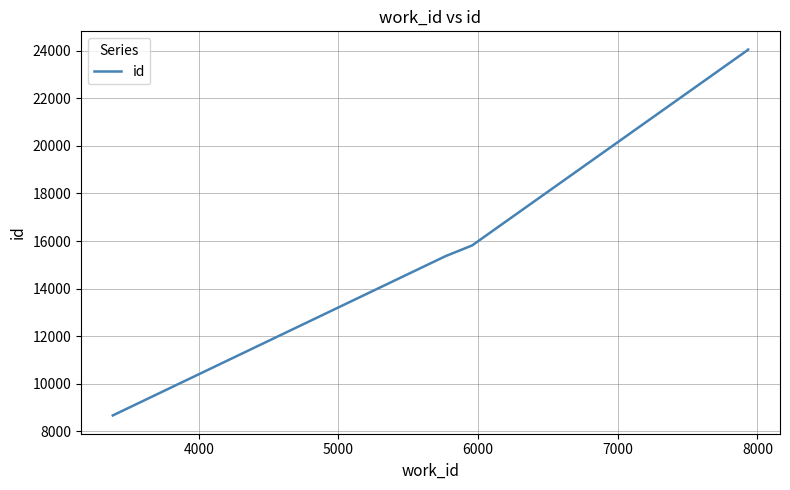

How many data points are less than 24046?

3